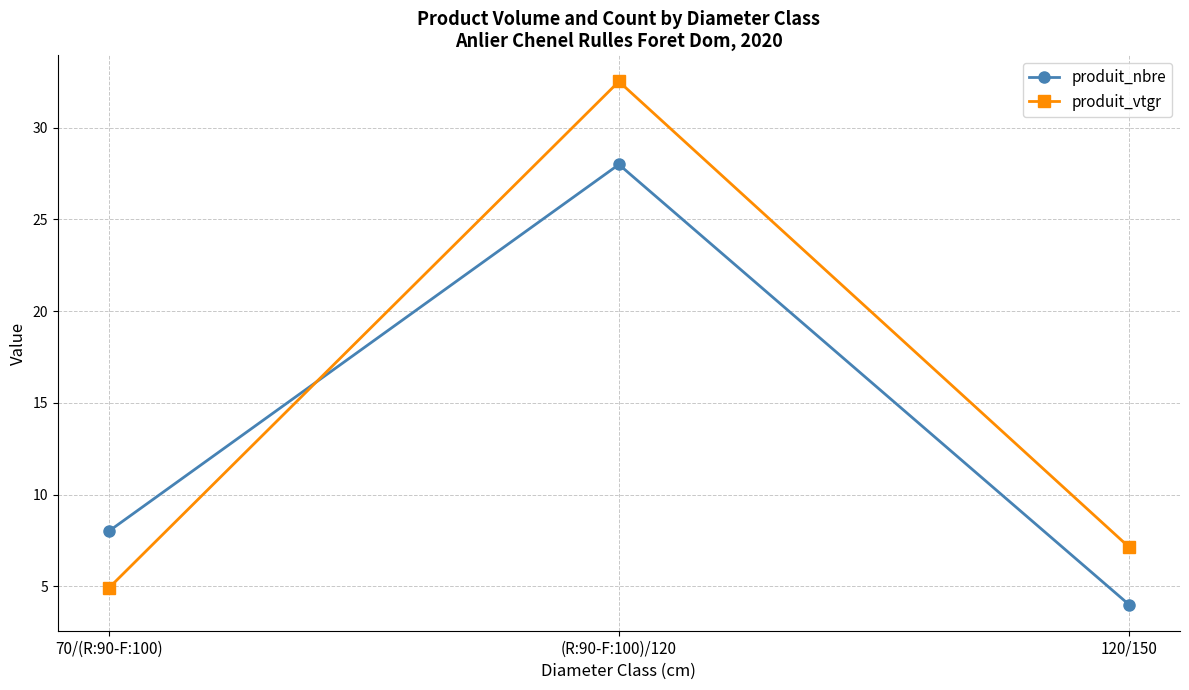

What is the difference between the produit_vtgr values at 70/(R:90-F:100) and (R:90-F:100)/120?

27.6